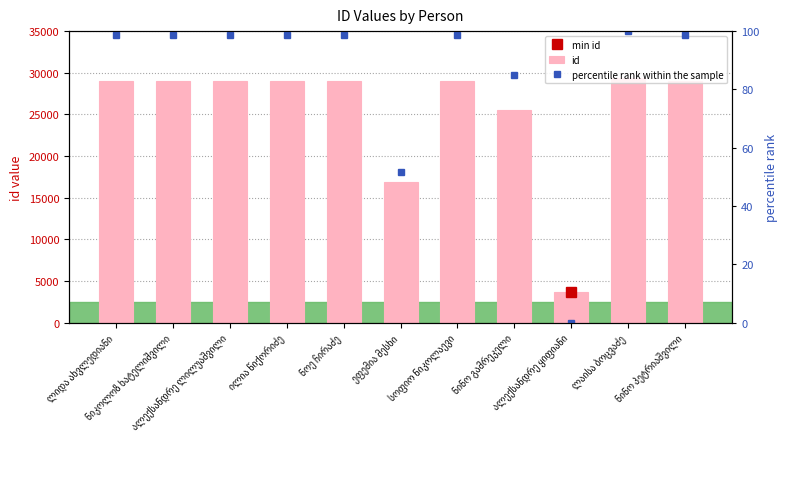

Is it true that percentile rank within the sample equals 138.7 at ნინო გამრეკელი?

False